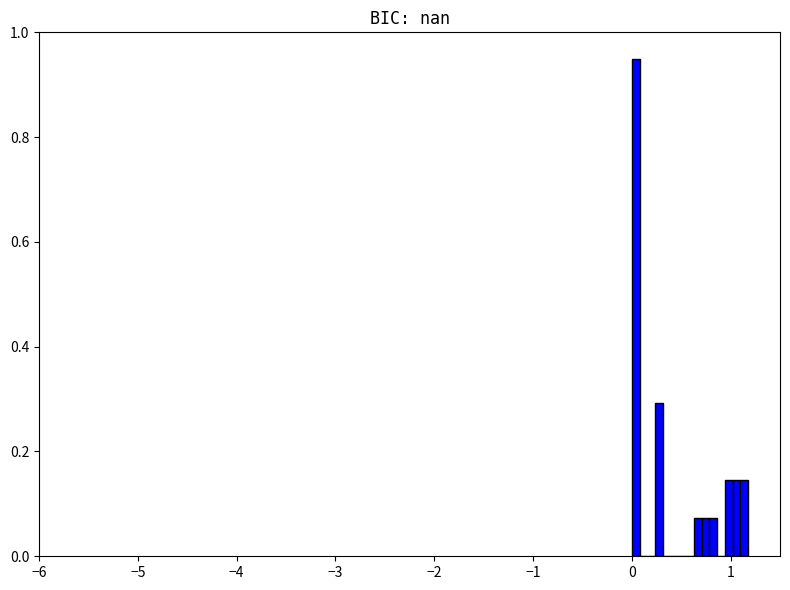

Read against the x-axis, roughly where is the centre of the tallest bar?

0.0